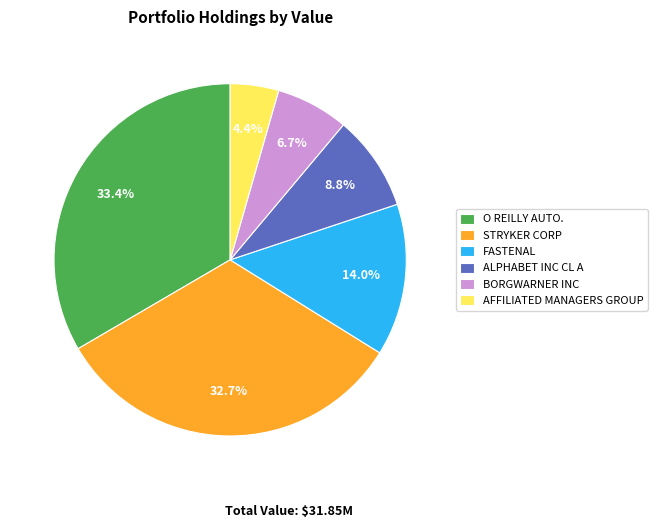

Is it true that FASTENAL is 14% of the pie?

True